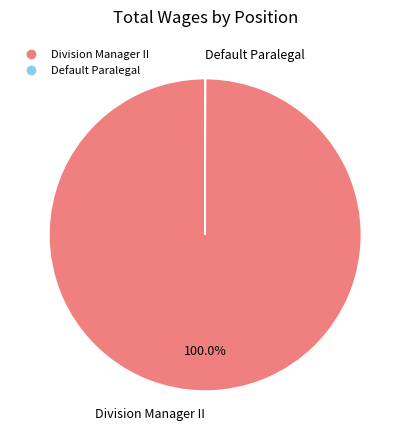

What is the largest slice in the pie chart?

Division Manager II